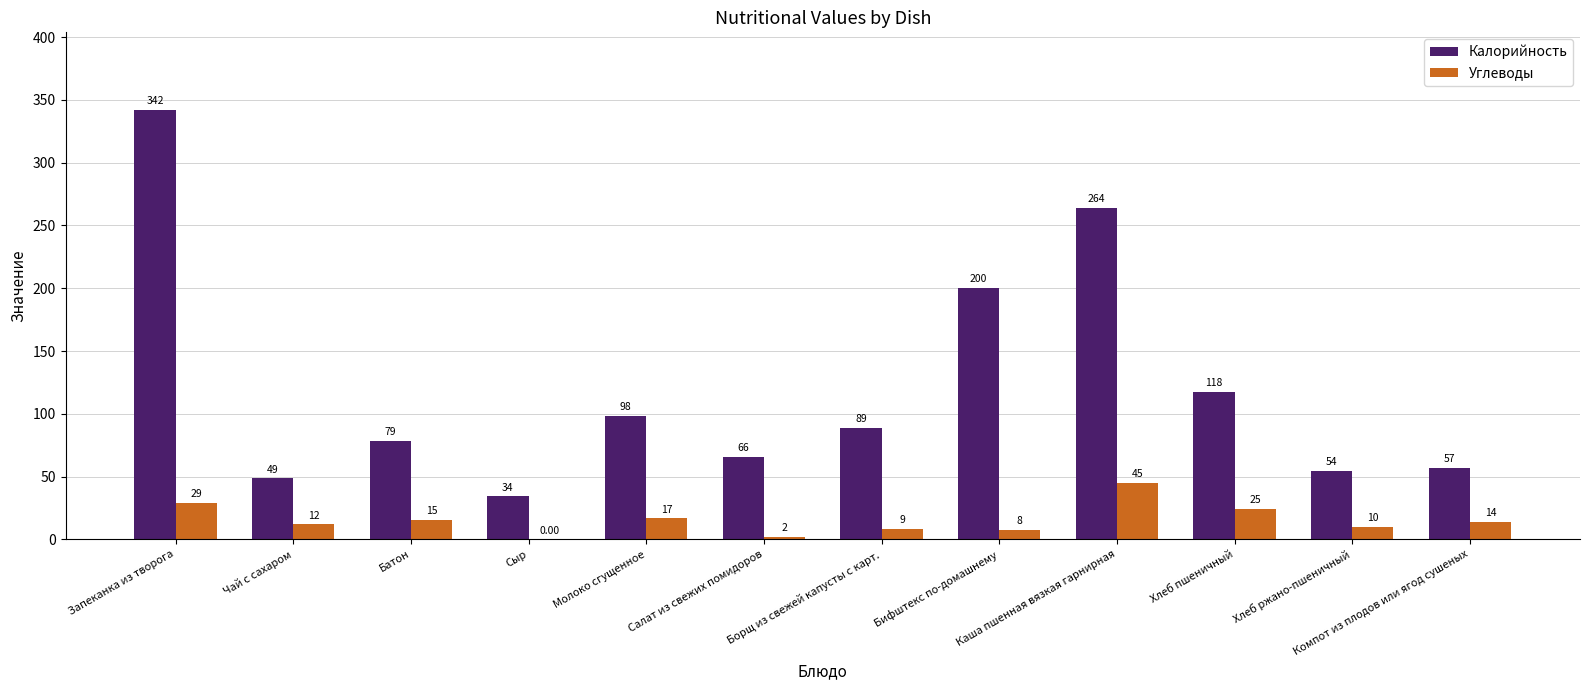

Which category has the highest value across all series?

Запеканка из творога